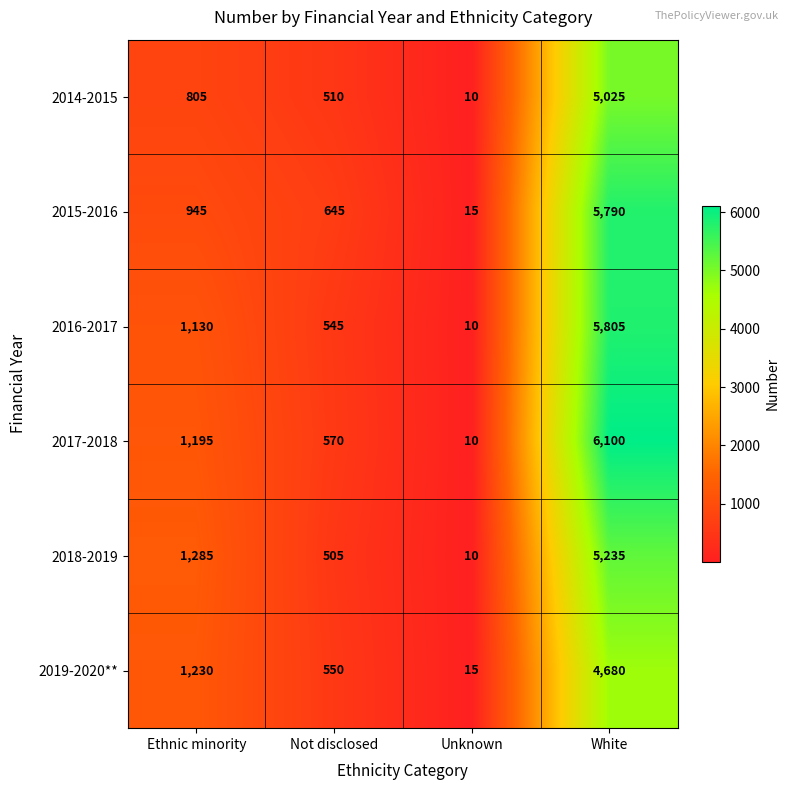

True or false: 2014-2015 has a value of 5025 at White.

True